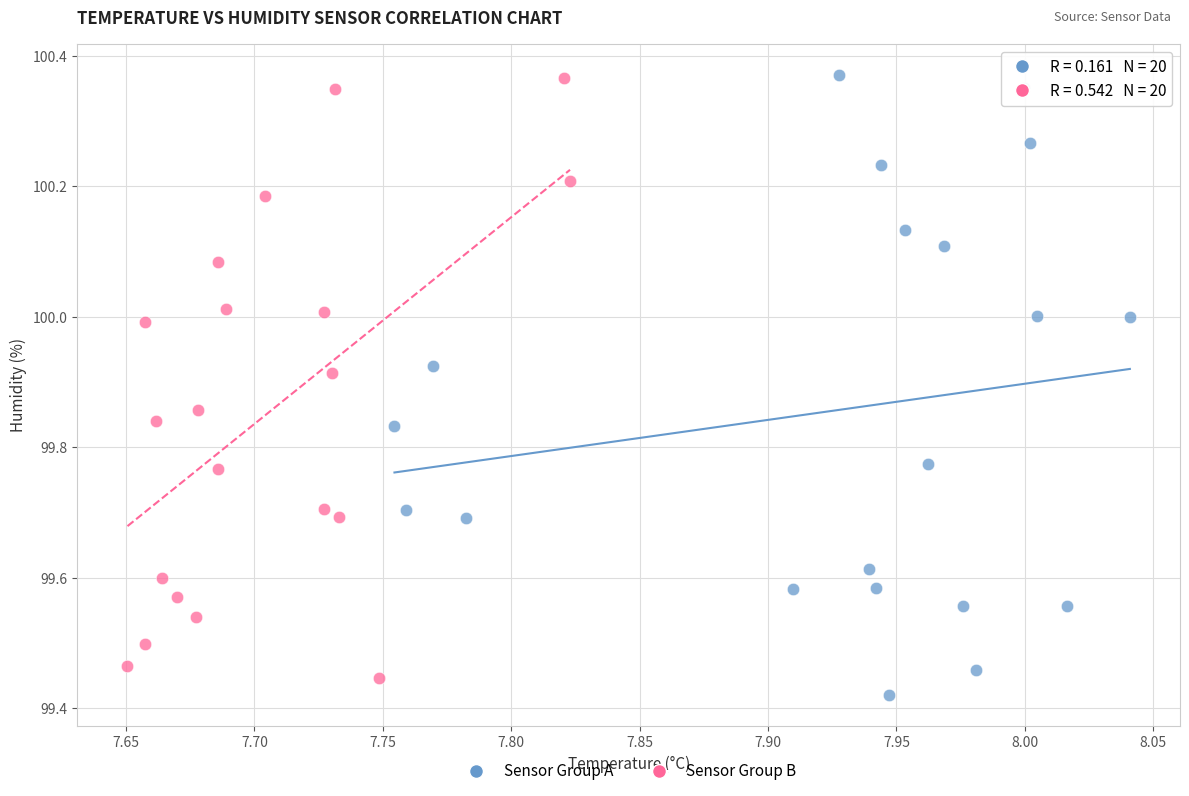

What are all the series names shown in the legend?

Sensor Group A, Sensor Group B